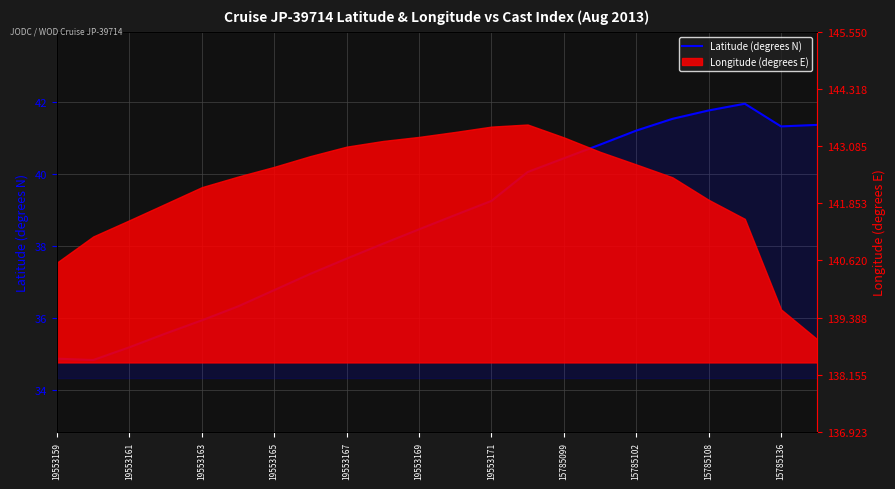

Reading right to left, extract all data points from this chart.

41.4	41.3	42.0	41.8	41.5	41.2	40.8	40.4	40.1	39.3	38.9	38.5	38.1	37.7	37.2	36.8	36.3	35.9	35.6	35.2	34.8	34.9